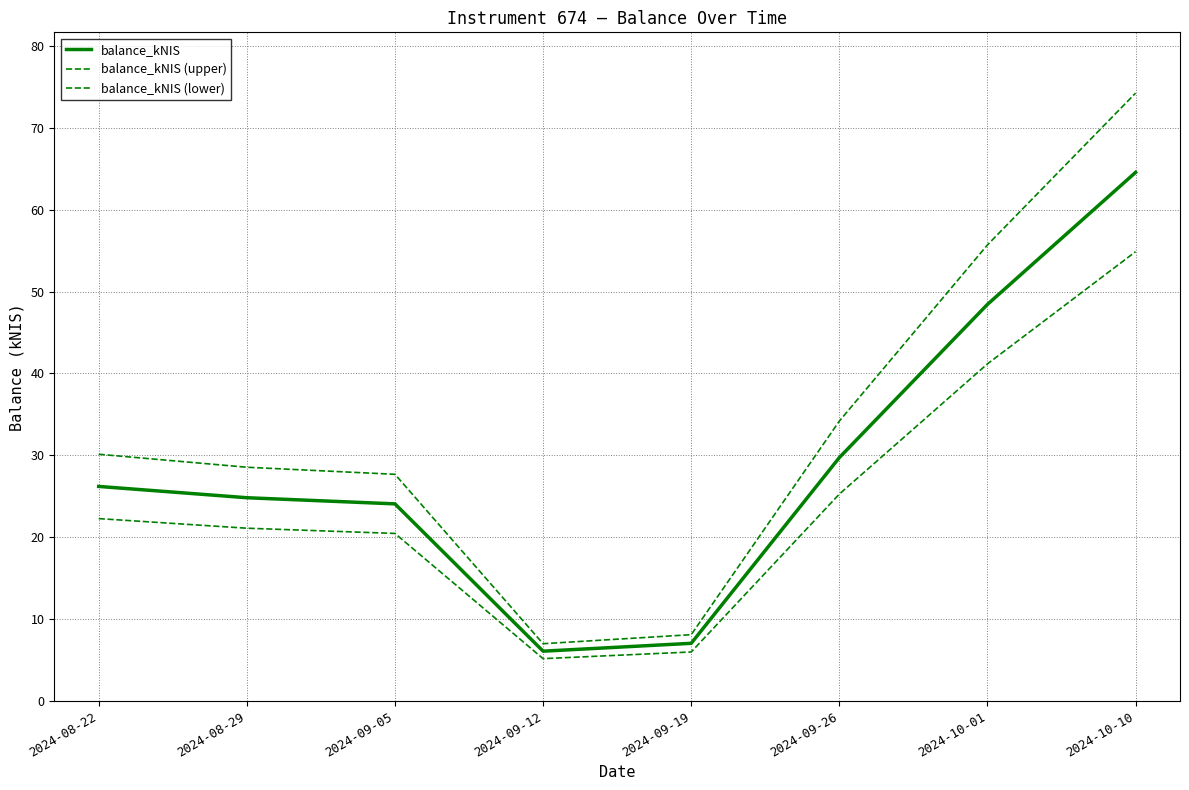

Is this an area chart (filled region under the line)?

No